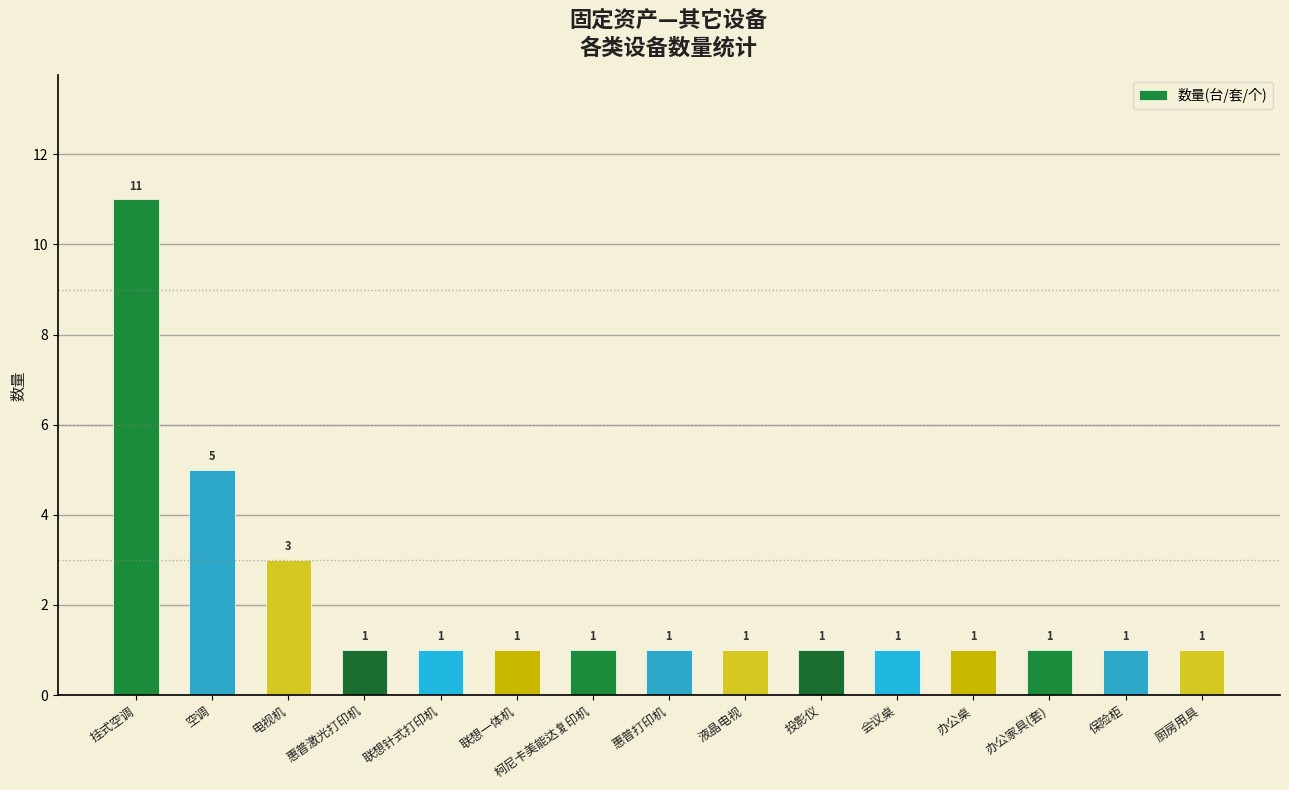

What is the sum of all values?

31